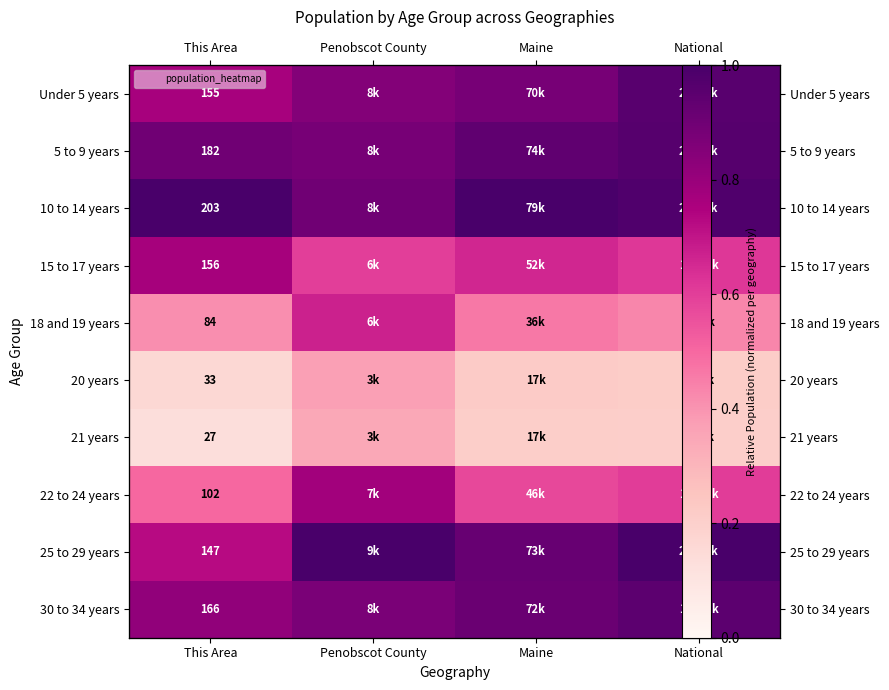

Rank the series by their maximum value, from highest to lowest.

10 to 14 years, 25 to 29 years, 5 to 9 years, Under 5 years, 30 to 34 years, 22 to 24 years, 15 to 17 years, 18 and 19 years, 20 years, 21 years